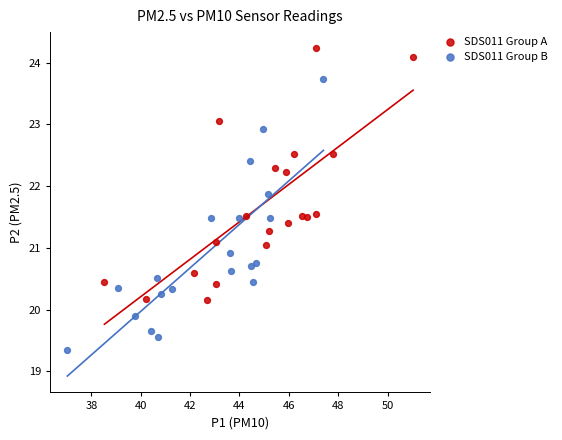

Which series reaches the maximum Y coordinate?

SDS011 Group A